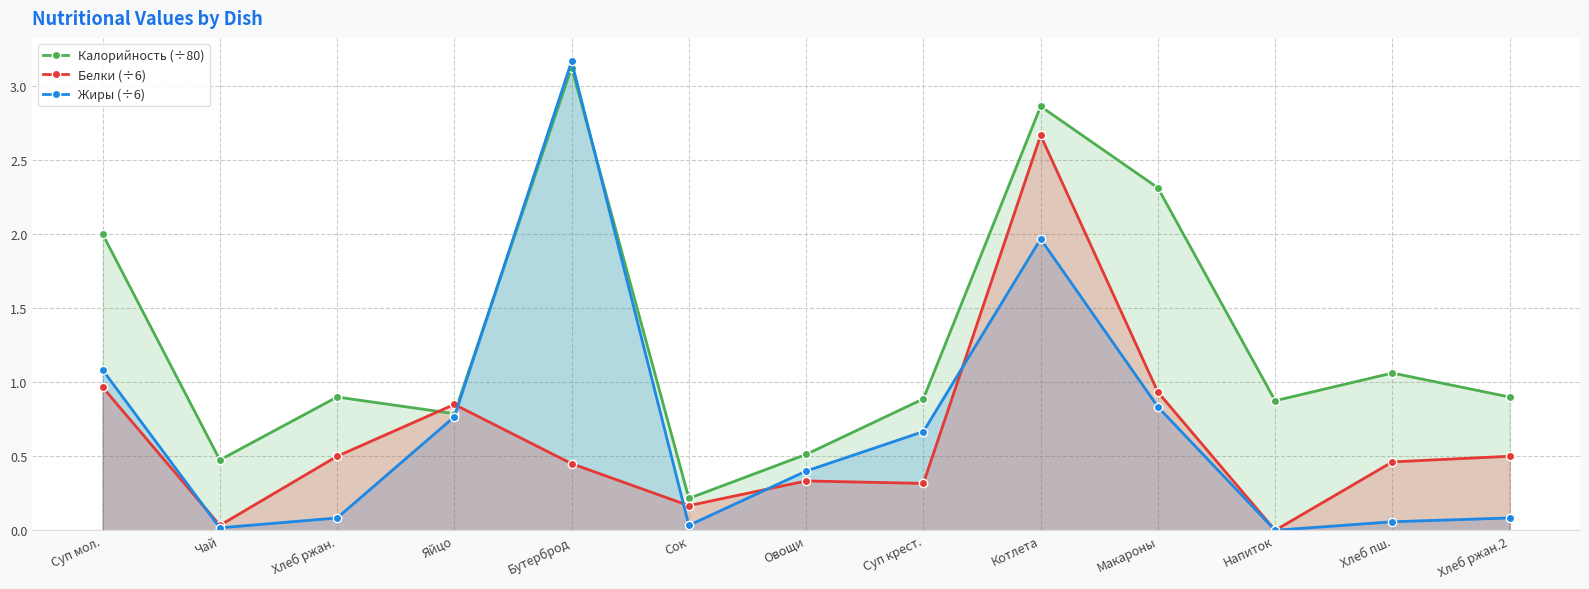

How many times do Белки (÷6) and Жиры (÷6) cross each other?

5